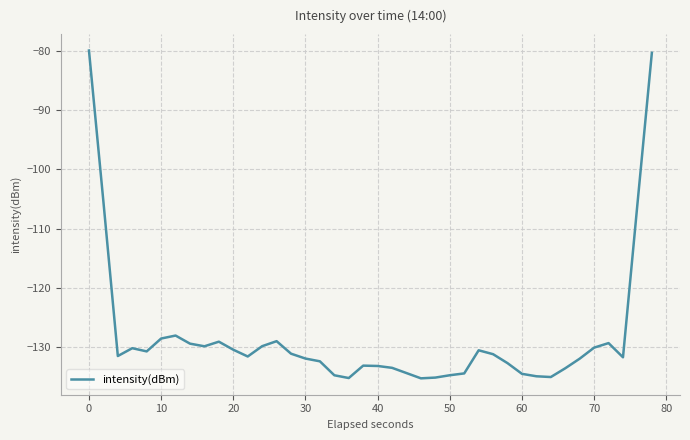

What is the difference between the maximum and minimum values?

55.3